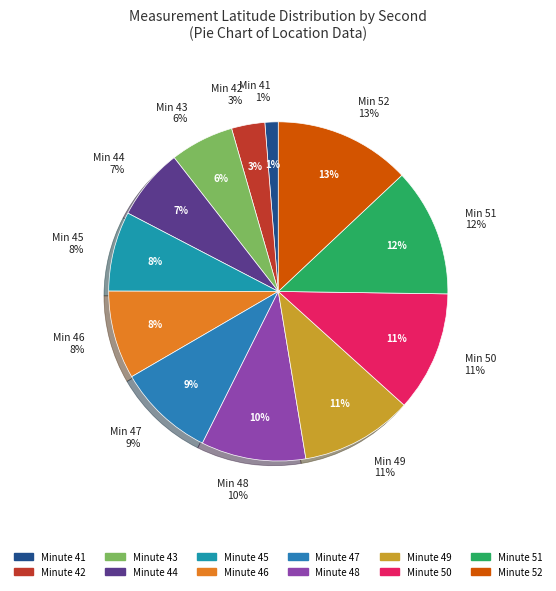

To the nearest percent, what portion does 45 represent?

8%